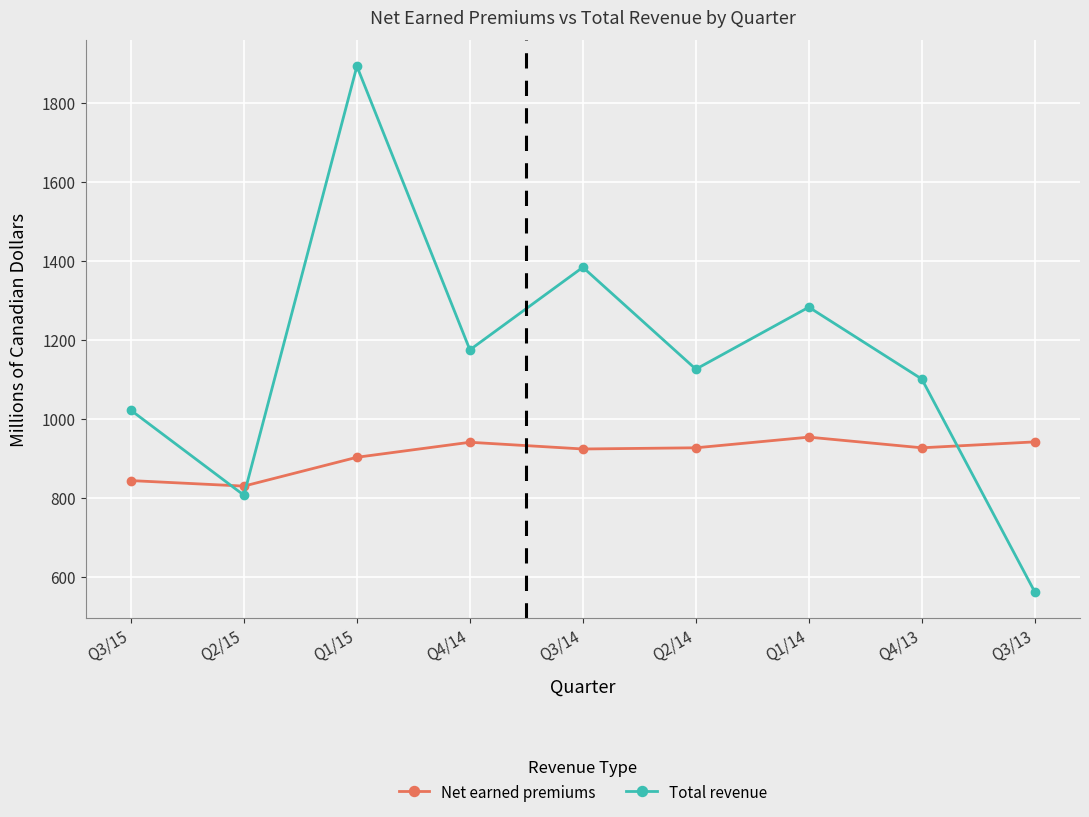

Does the chart have visible grid lines?

Yes